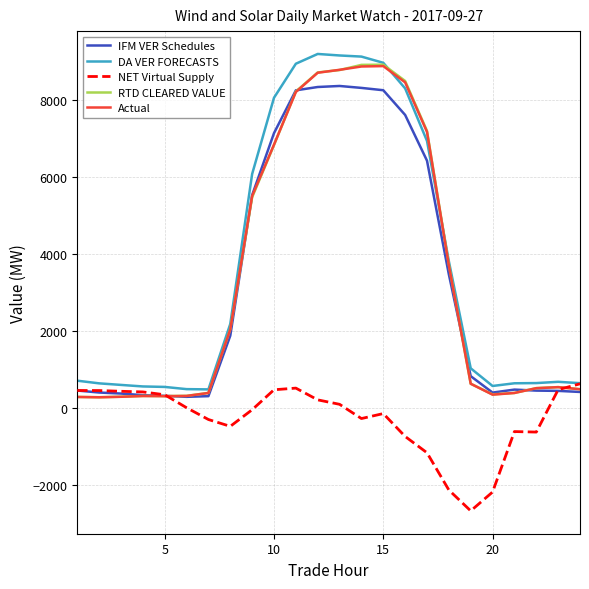

True or false: Actual and IFM VER Schedules intersect in this chart.

True